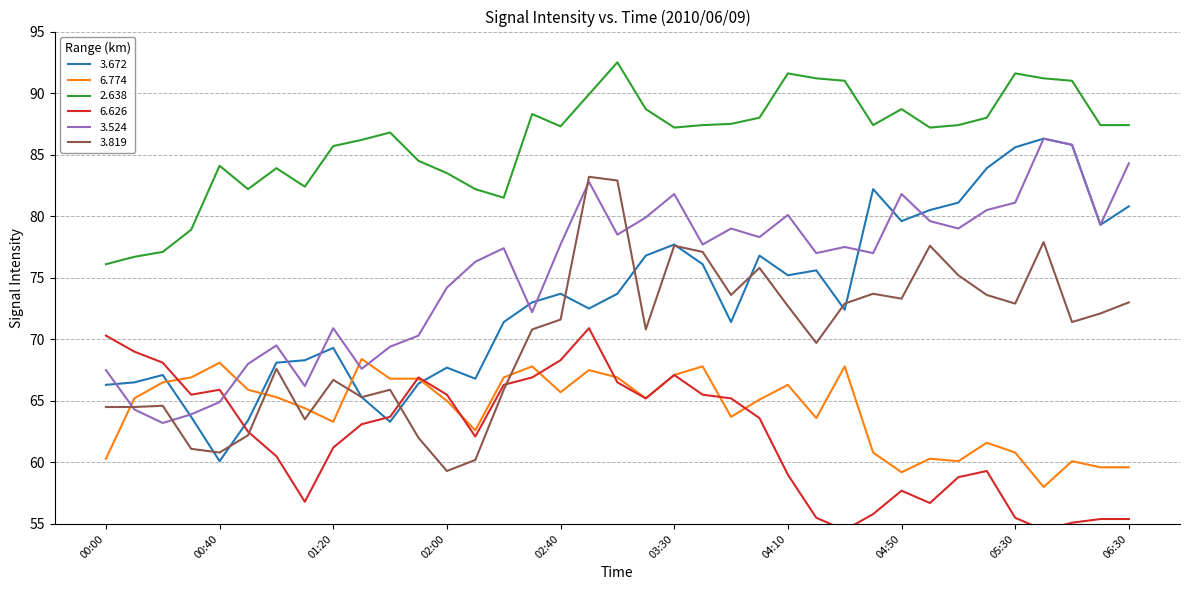

At which category does the chart reach its peak across all series?

03:10